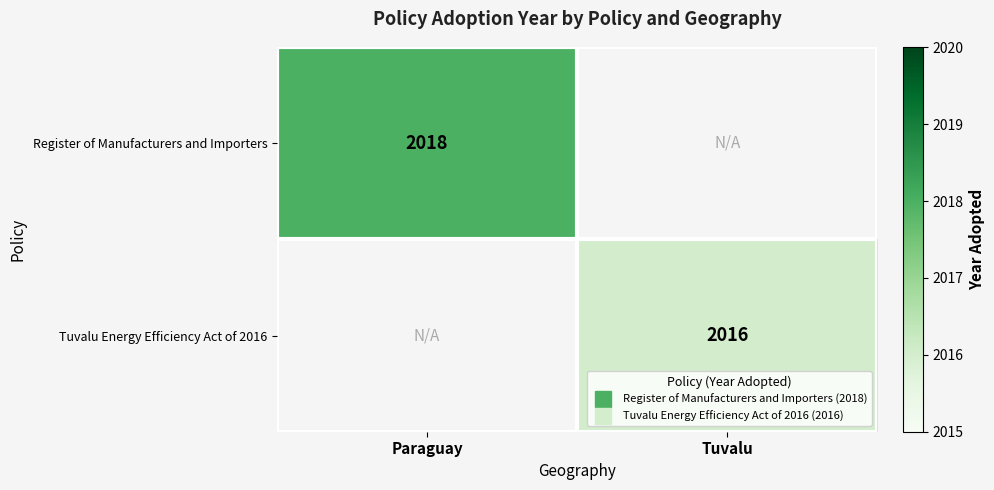

Is the value of Register of Manufacturers and Importers at Paraguay greater than the value of Tuvalu Energy Efficiency Act of 2016 at Paraguay?

No